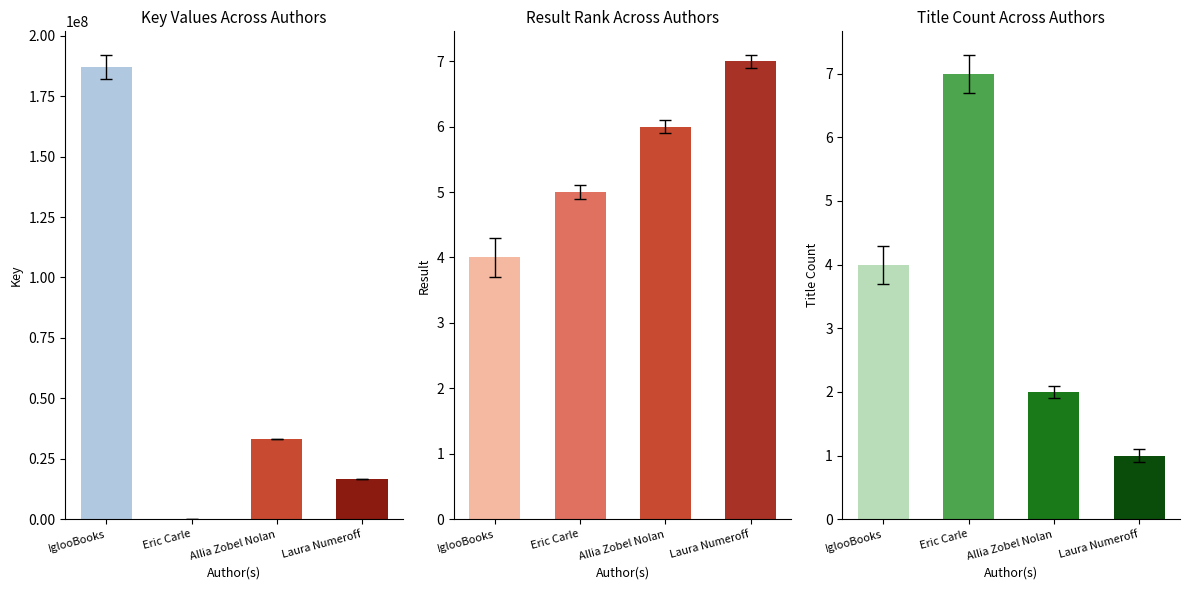

What is the change in value from IglooBooks to Allia Zobel Nolan?

-154136737